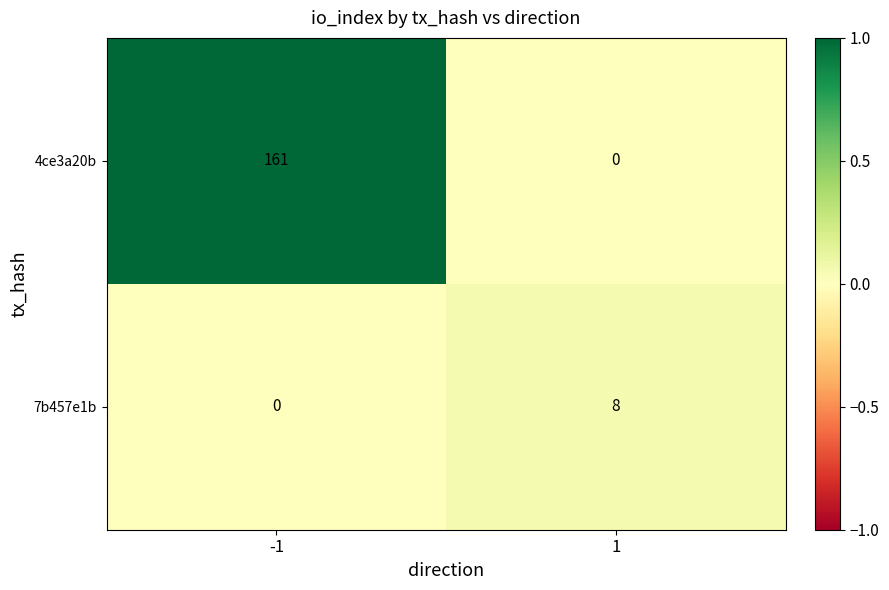

Which series has the largest total across all categories?

4ce3a20b